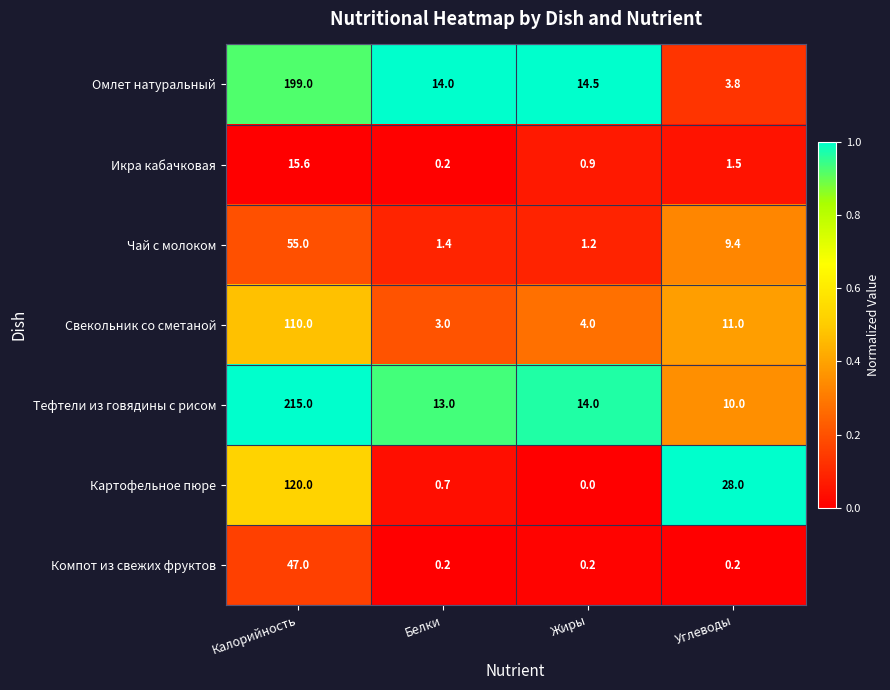

At which category is the sum across all series the highest?

Калорийность